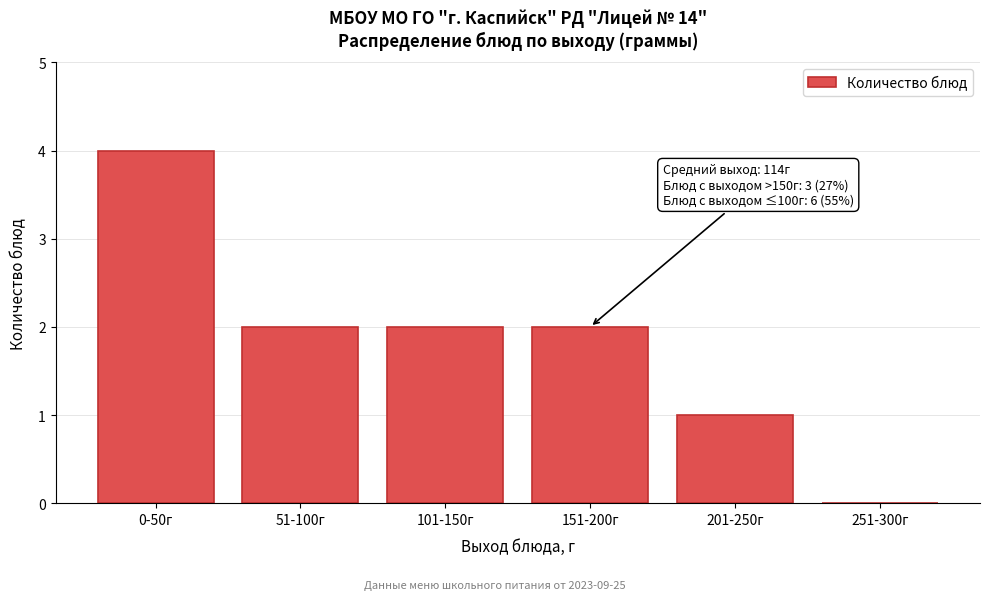

Reading left to right, what are all the values shown in this chart?

0-50г=4	51-100г=2	101-150г=2	151-200г=2	201-250г=1	251-300г=0